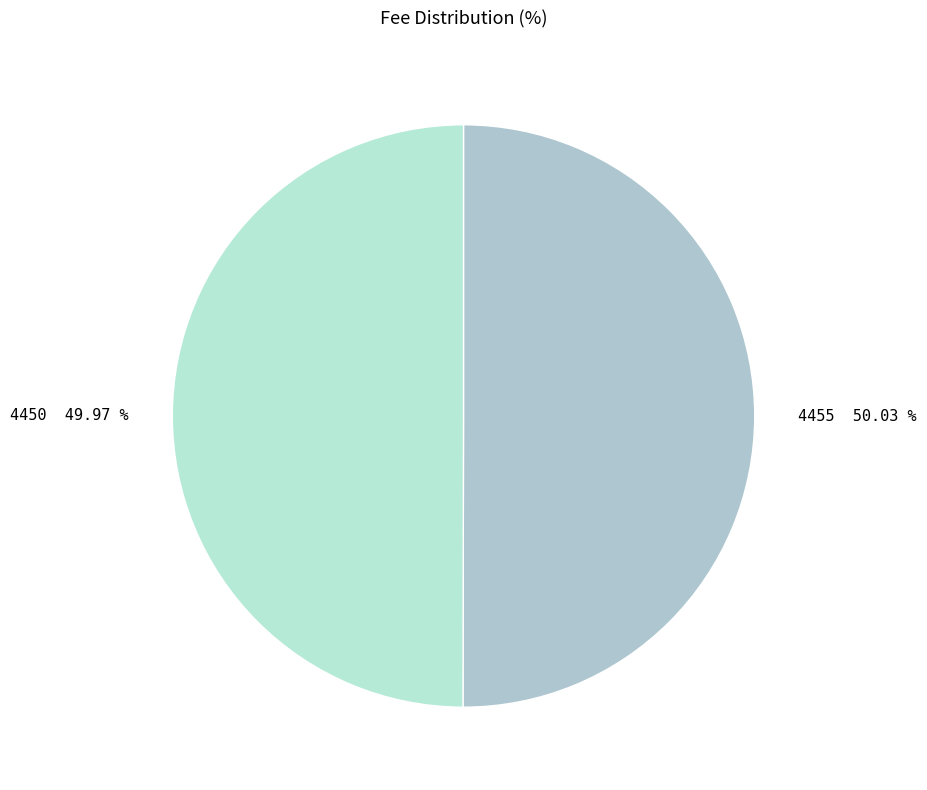

Is there a majority slice in this chart?

Yes